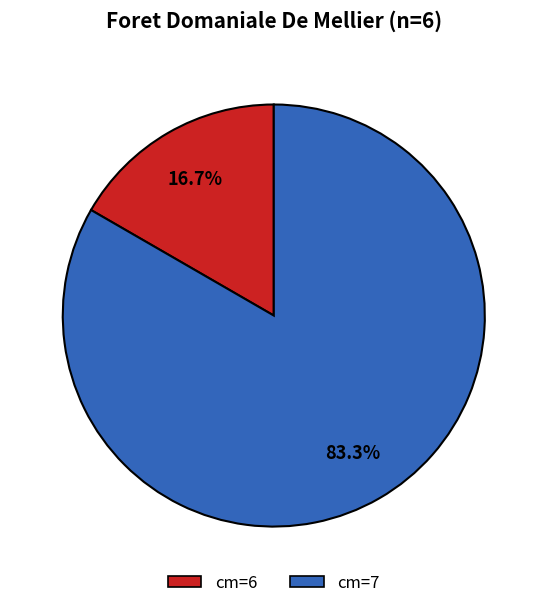

How many segments does this pie chart have?

2